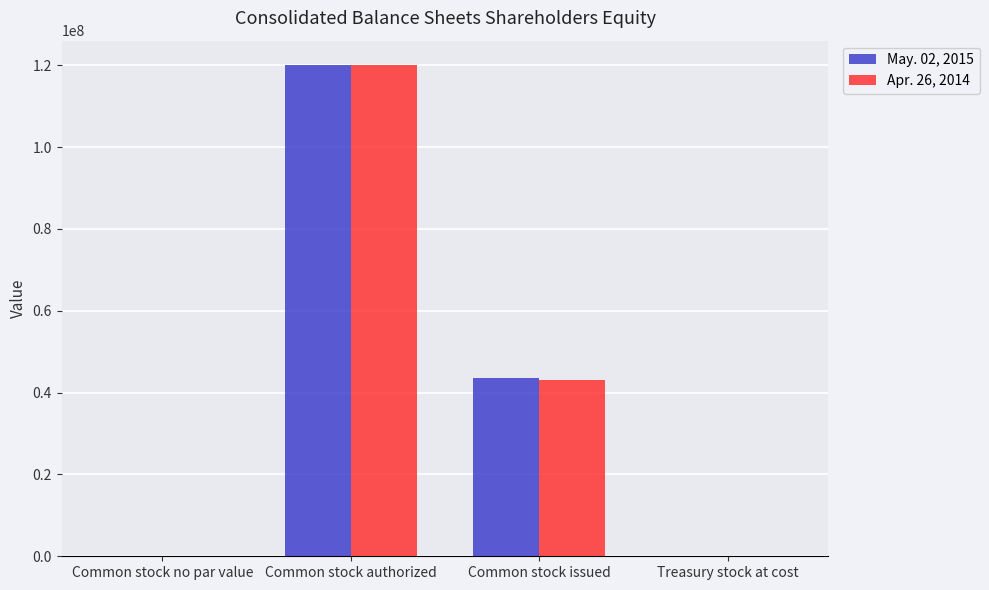

Between Common stock no par value and Common stock issued, which series saw the biggest shift?

May. 02, 2015